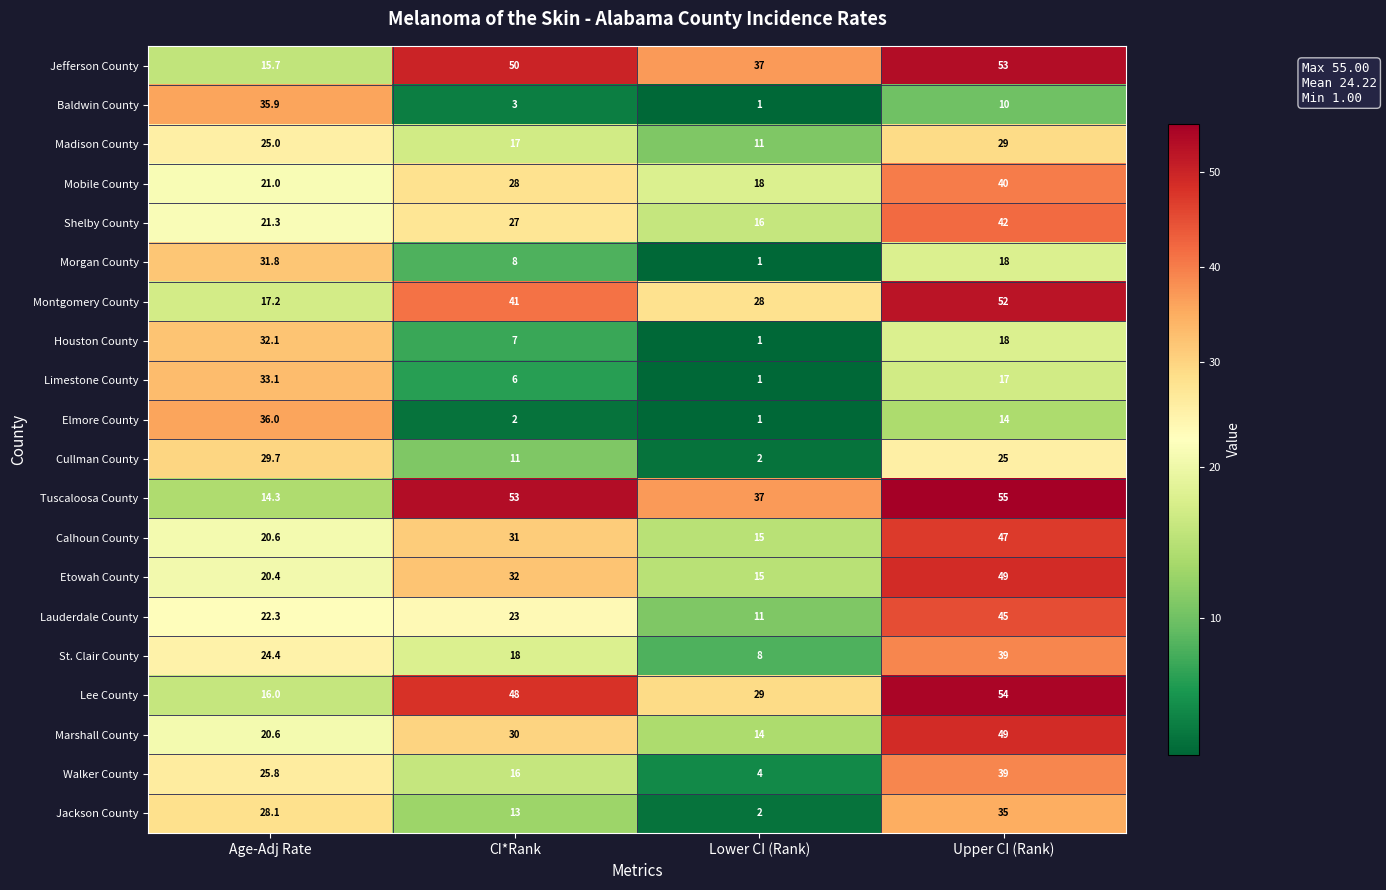

Is it true that Houston County equals 3.8 at CI*Rank?

False